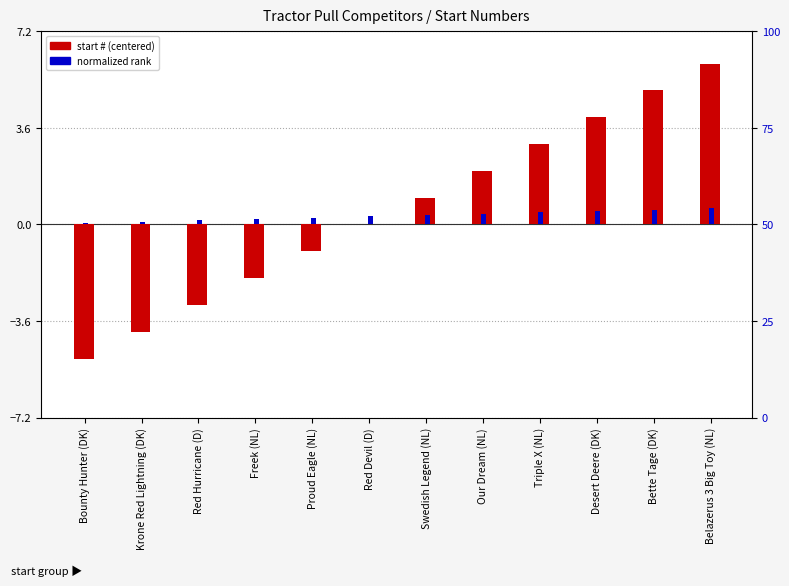

Are the bars horizontal?

No